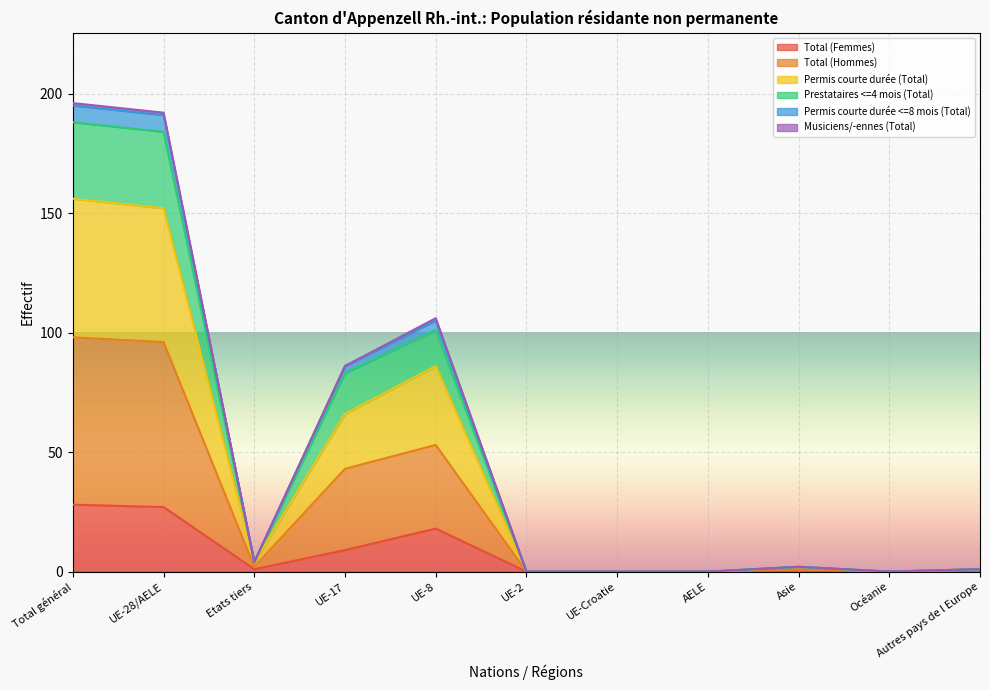

Is it true that Total (Femmes) equals 9 at UE-8?

False